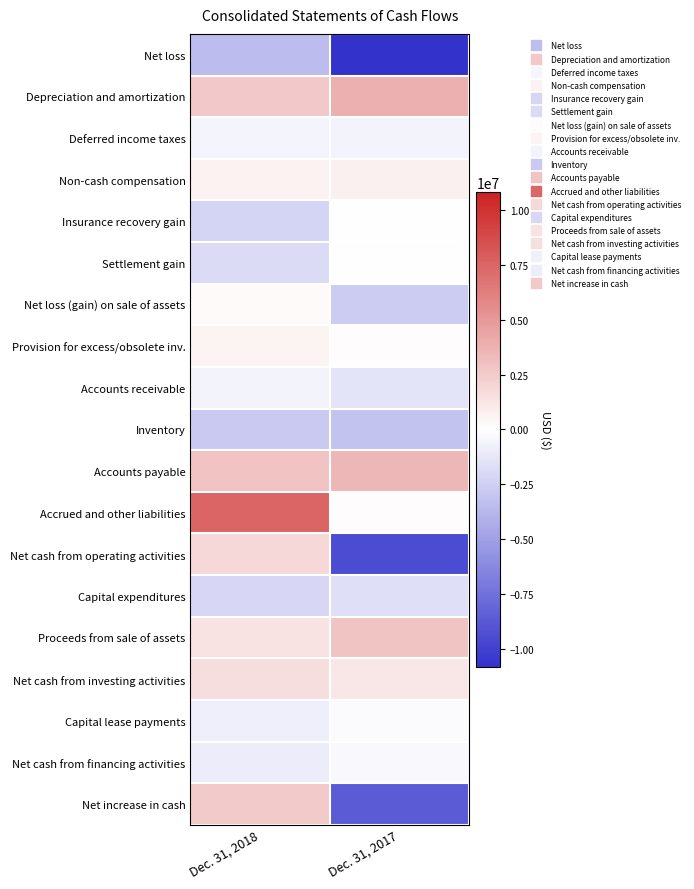

Reading left to right, what are all the values shown in this chart?

Net loss: Dec. 31, 2018=-3505000	Dec. 31, 2017=-10822000
Depreciation and amortization: Dec. 31, 2018=2648000	Dec. 31, 2017=3884000
Deferred income taxes: Dec. 31, 2018=-509000	Dec. 31, 2017=-667000
Non-cash compensation: Dec. 31, 2018=637000	Dec. 31, 2017=730000
Insurance recovery gain: Dec. 31, 2018=-2275000	Dec. 31, 2017=0
Settlement gain: Dec. 31, 2018=-1890000	Dec. 31, 2017=0
Net loss (gain) on sale of assets: Dec. 31, 2018=249000	Dec. 31, 2017=-2668000
Provision for excess/obsolete inv.: Dec. 31, 2018=520000	Dec. 31, 2017=116000
Accounts receivable: Dec. 31, 2018=-612000	Dec. 31, 2017=-1419000
Inventory: Dec. 31, 2018=-2857000	Dec. 31, 2017=-3204000
Accounts payable: Dec. 31, 2018=2948000	Dec. 31, 2017=3491000
Accrued and other liabilities: Dec. 31, 2018=7486000	Dec. 31, 2017=121000
Net cash from operating activities: Dec. 31, 2018=1892000	Dec. 31, 2017=-9459000
Capital expenditures: Dec. 31, 2018=-2051000	Dec. 31, 2017=-1637000
Proceeds from sale of assets: Dec. 31, 2018=1380000	Dec. 31, 2017=2801000
Net cash from investing activities: Dec. 31, 2018=1604000	Dec. 31, 2017=1164000
Capital lease payments: Dec. 31, 2018=-829000	Dec. 31, 2017=-208000
Net cash from financing activities: Dec. 31, 2018=-936000	Dec. 31, 2017=-331000
Net increase in cash: Dec. 31, 2018=2560000	Dec. 31, 2017=-8626000